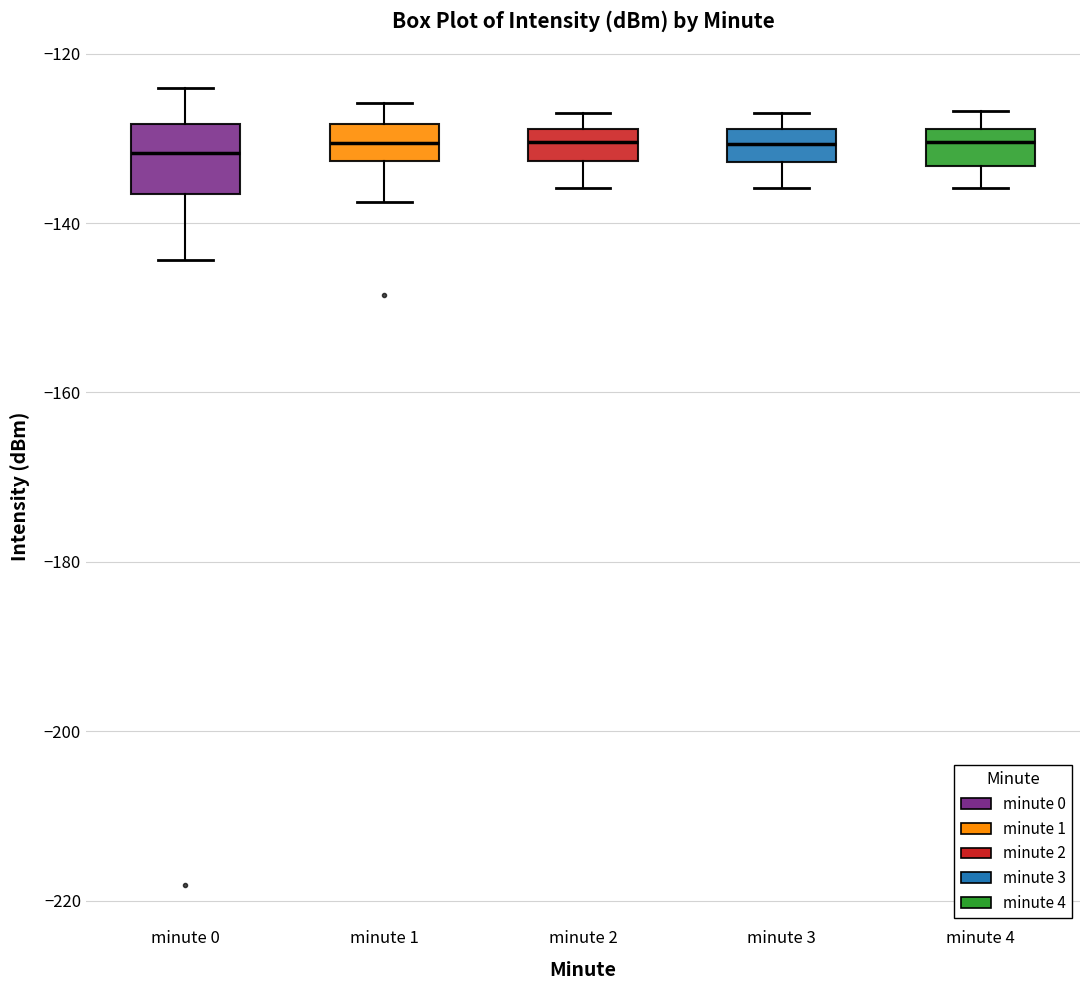

Which box is the tallest, from its lower edge to its upper edge?

minute 0